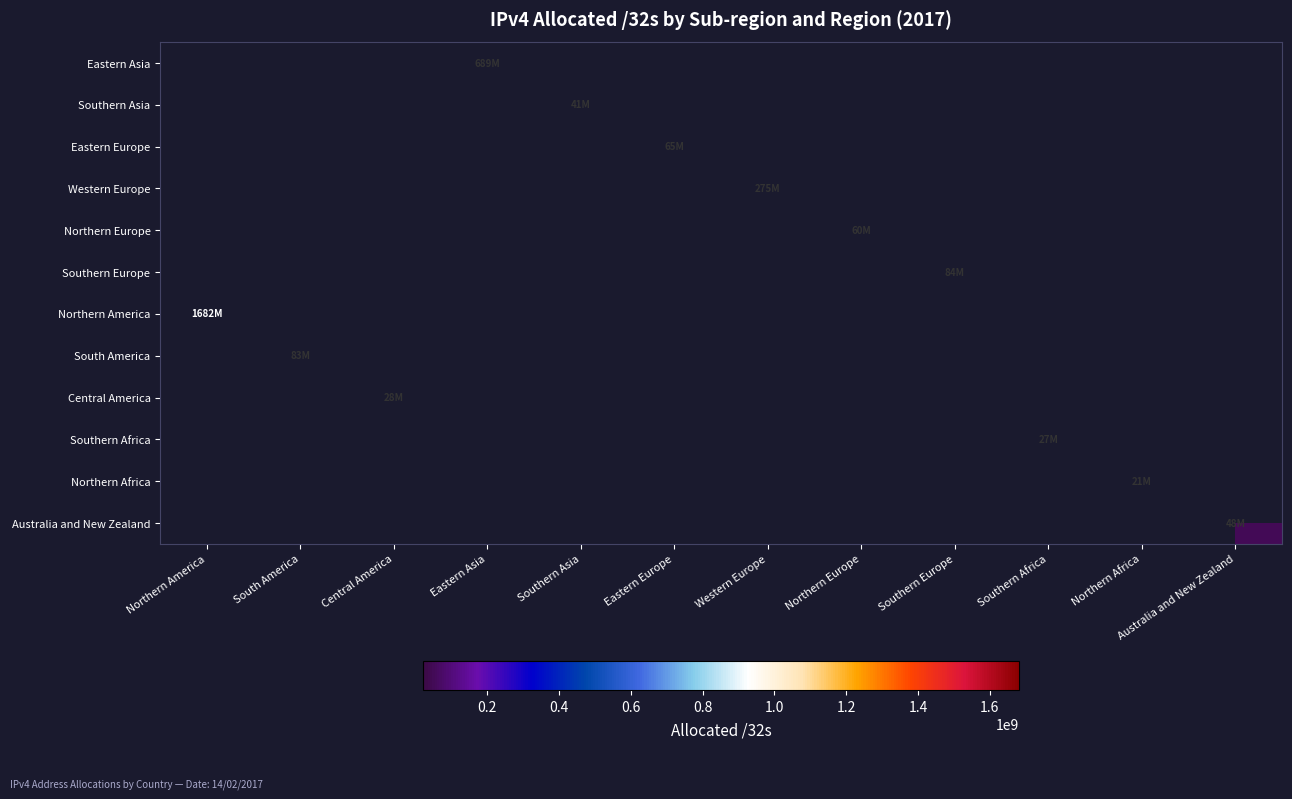

At which category is the sum across all series the highest?

Northern America